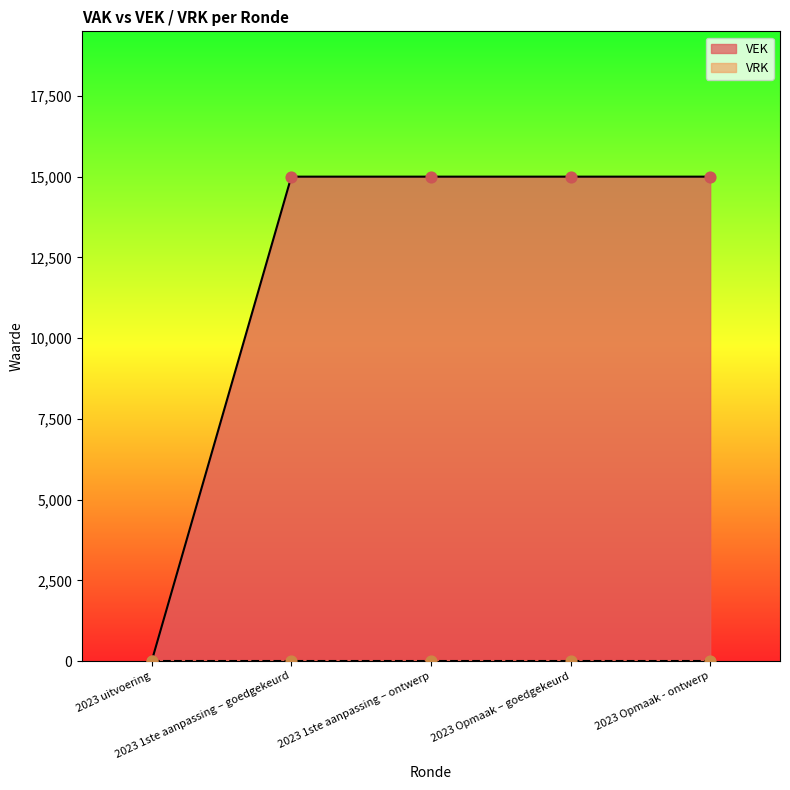

What is the change in value from 2023 uitvoering to 2023 Opmaak – goedgekeurd?

+15000